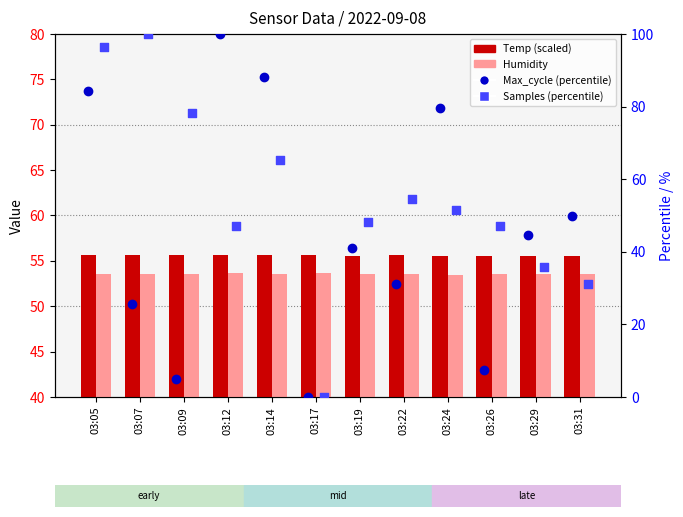

Which series contains the lowest Y value?

Max_cycle (percentile)